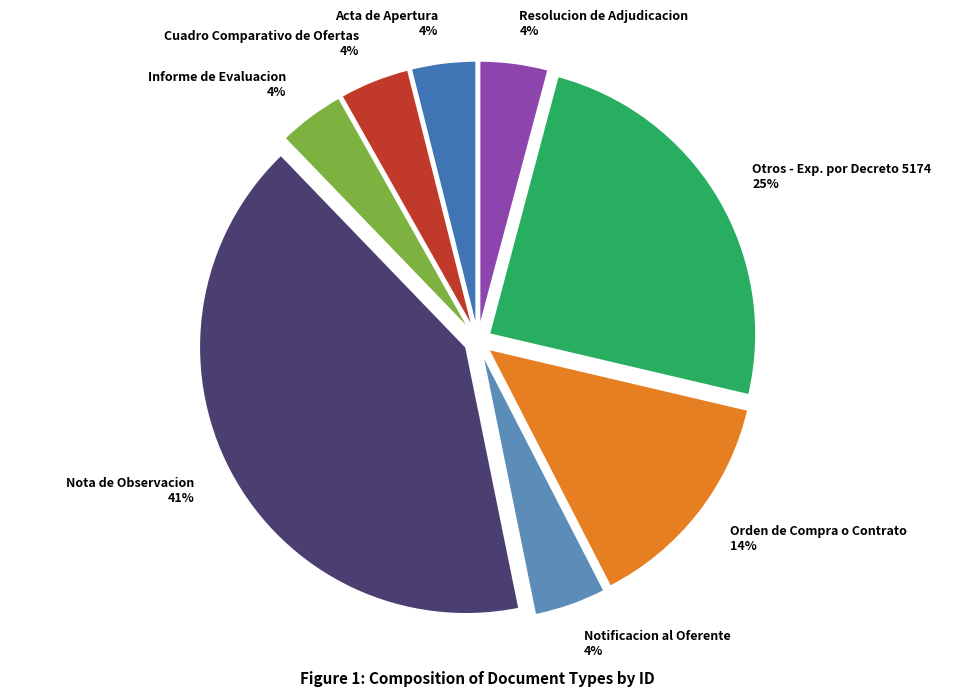

Do Nota de Observacion 41% and Notificacion al Oferente 4% together represent more than half of the pie?

No